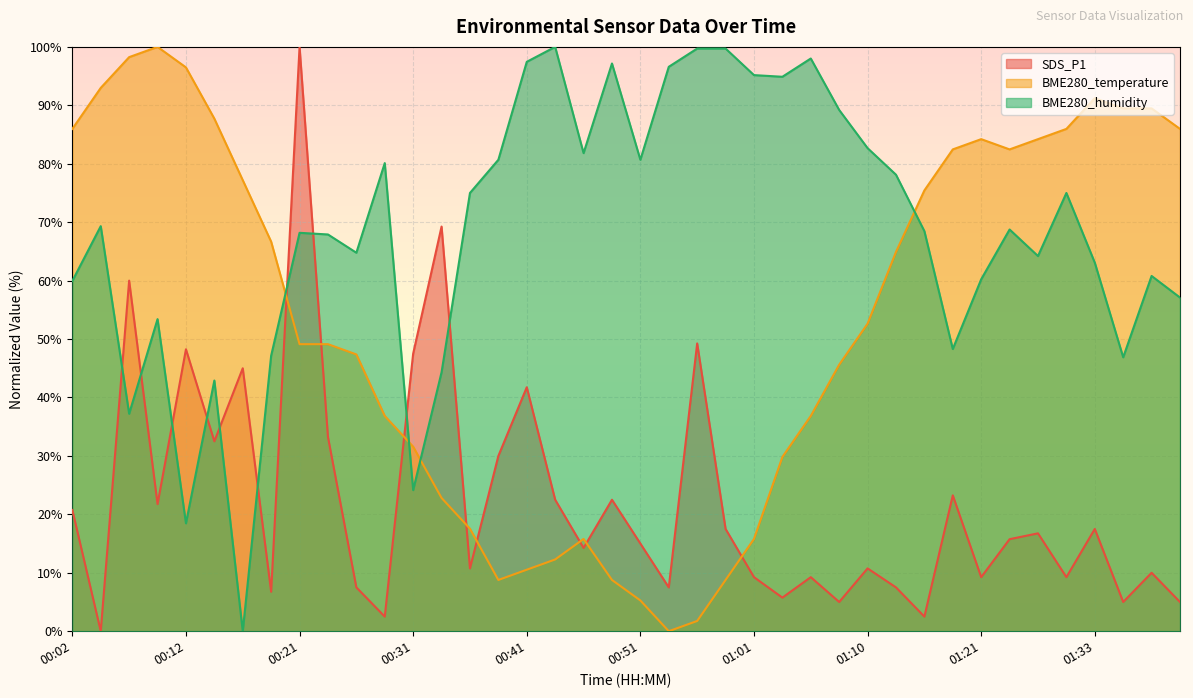

How many lines are shown in the chart?

3